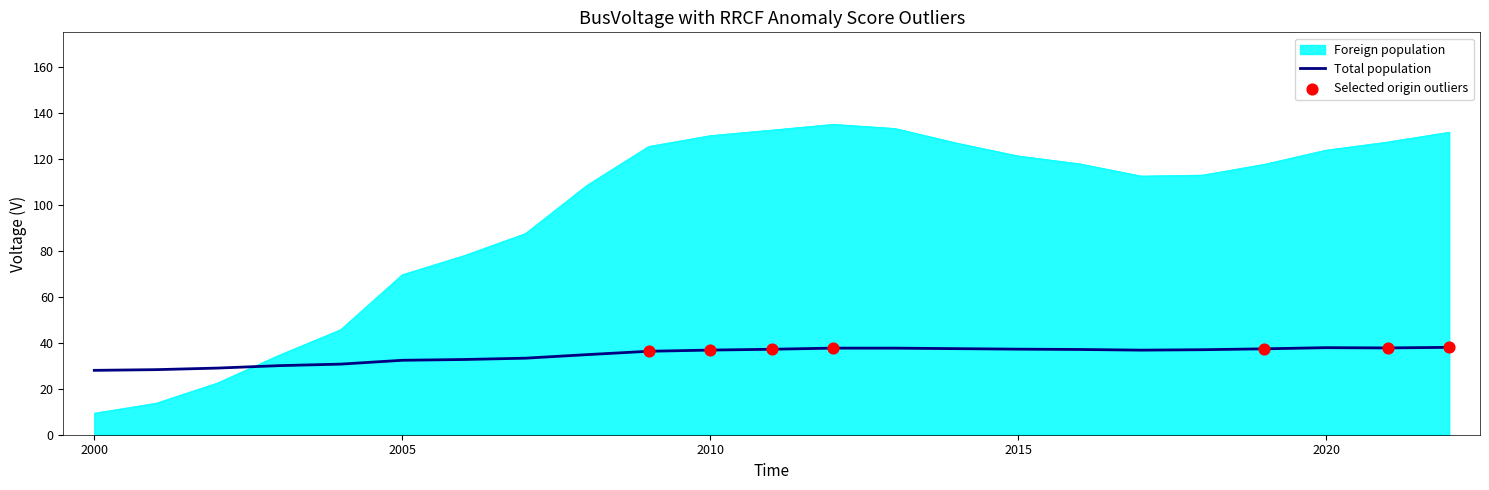

Which series has the largest total across all categories?

Foreign population